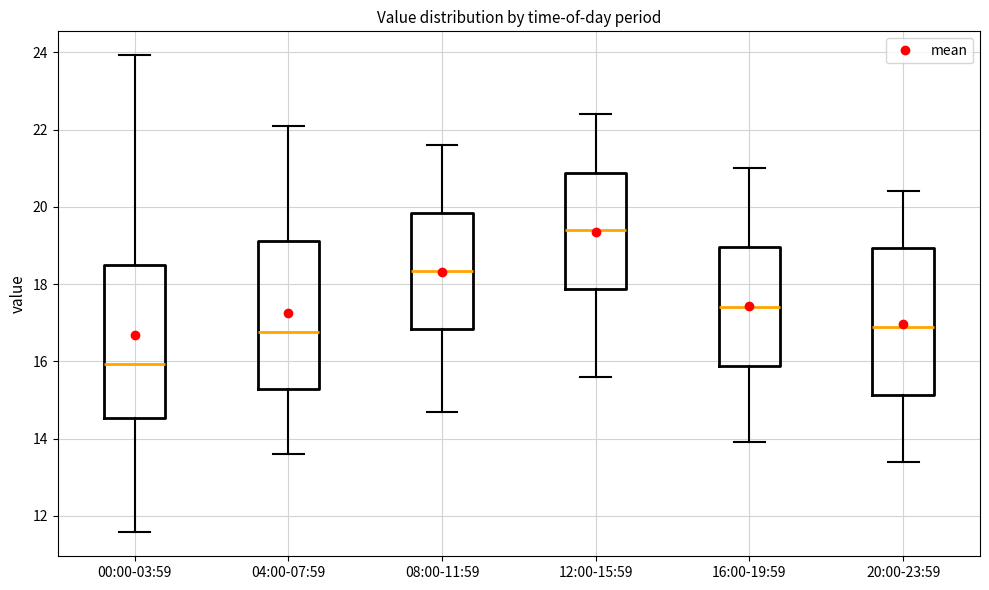

Where does the upper whisker of the box for 16:00-19:59 end on the y-axis? The values are not printed on the chart, so give them approximately, as read against the axis.

21.0